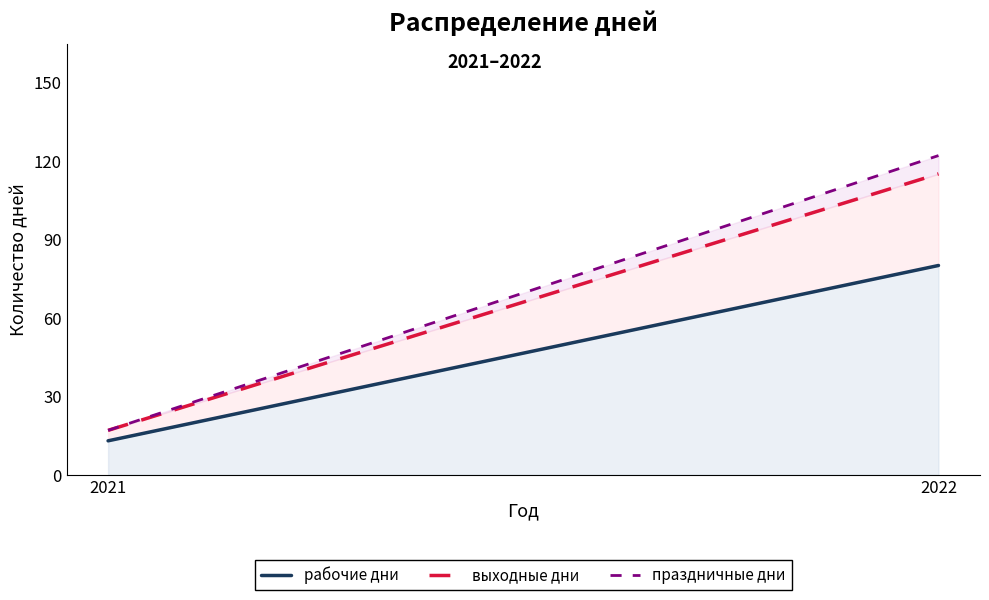

What is the sum of the рабочие дни values at 2021 and 2022?

93